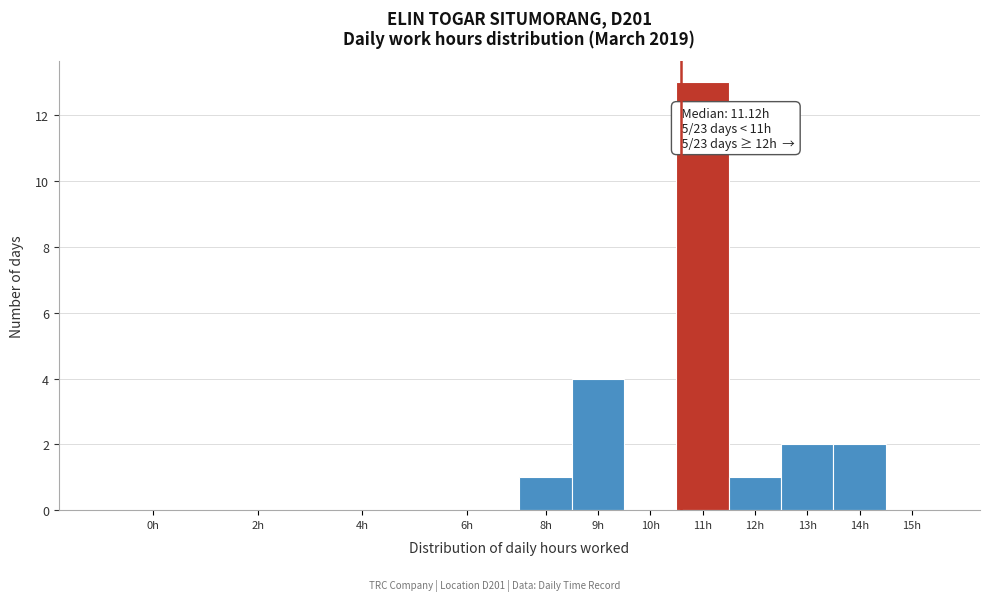

Reading right to left, what are all the values shown in this chart?

15h=0	14h=2	13h=2	12h=1	11h=13	10h=0	9h=4	8h=1	6h=0	4h=0	2h=0	0h=0